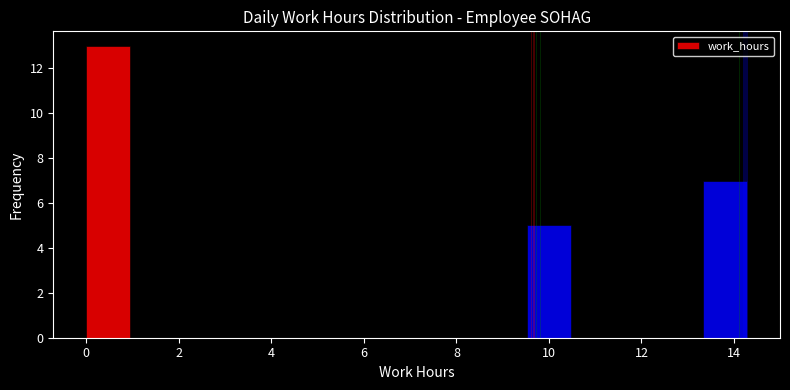

Reading left to right, transcribe this chart: for each bar, give the range it covers on the x-axis and its height. Neither the bar edges nor the heights are printed on the chart, so give them approximately, as read against the axes.

0.0 to 1.0: 13
1.0 to 2.0: 0
2.0 to 2.8: 0
2.8 to 3.8: 0
3.8 to 4.8: 0
4.8 to 5.8: 0
5.8 to 6.6: 0
6.6 to 7.6: 0
7.6 to 8.6: 0
8.6 to 9.6: 0
9.6 to 10.4: 5
10.4 to 11.4: 0
11.4 to 12.4: 0
12.4 to 13.4: 0
13.4 to 14.2: 7